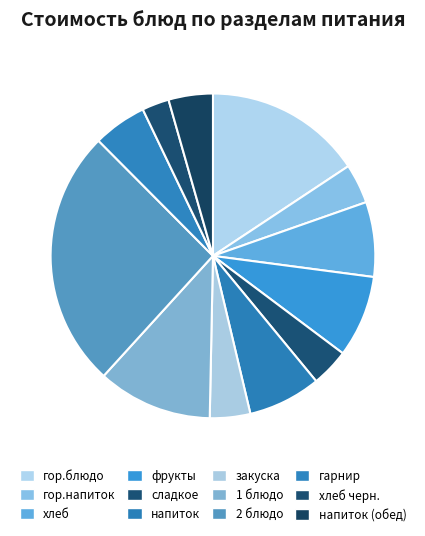

Which has a higher value, 2 блюдо or хлеб?

2 блюдо